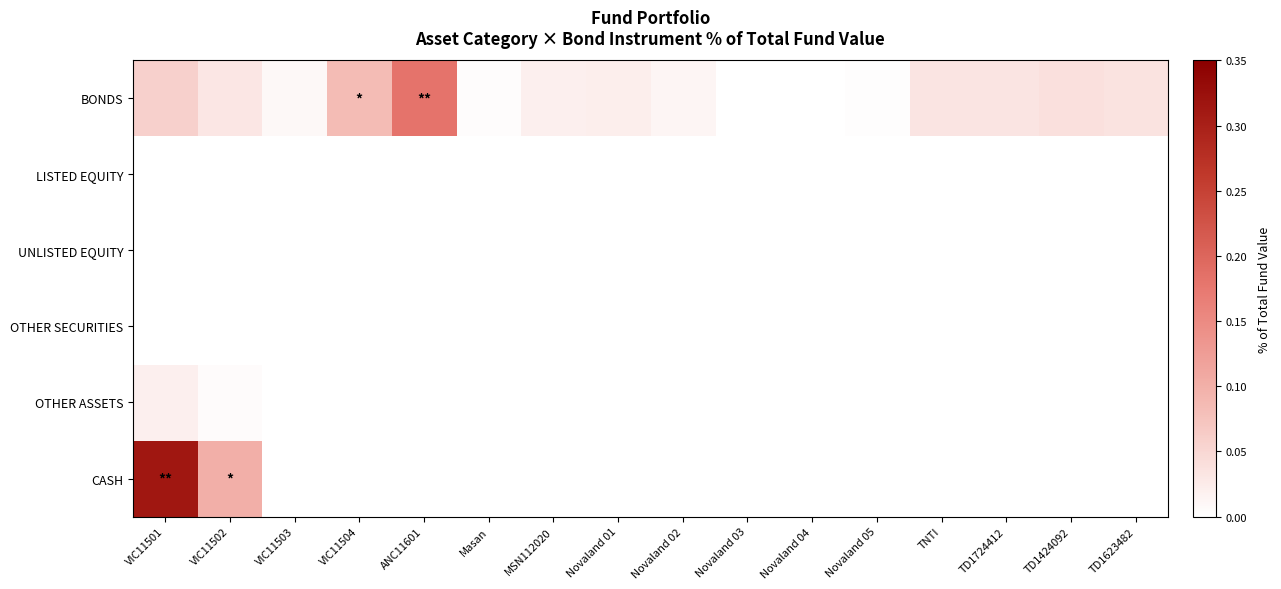

Which series has the largest total across all categories?

BONDS